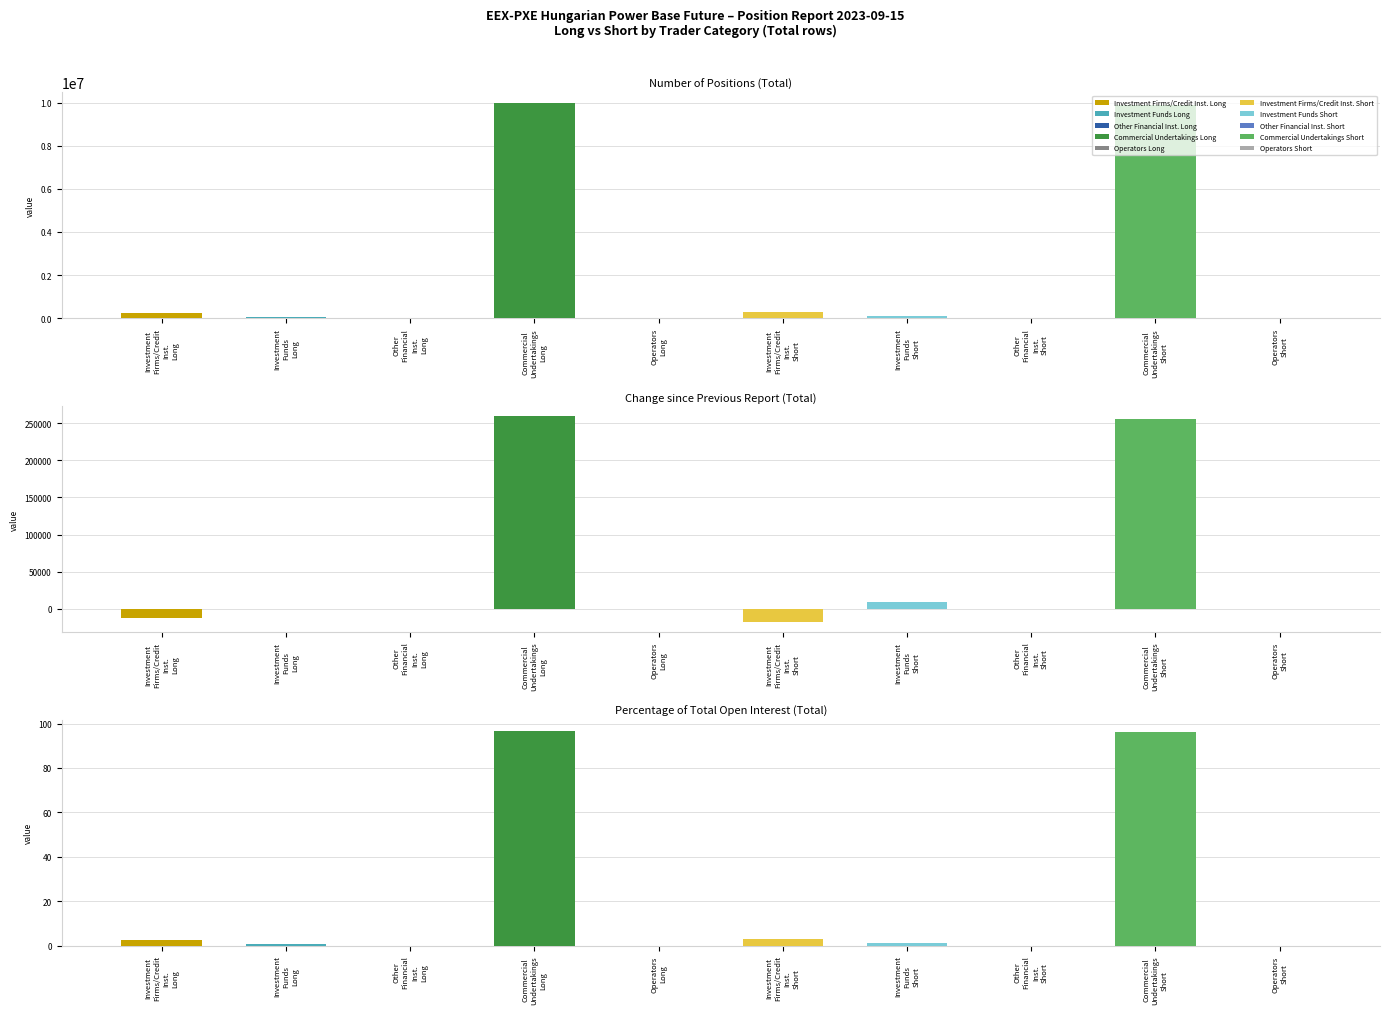

Which label corresponds to the largest value in the chart?

Number of Positions (Total)